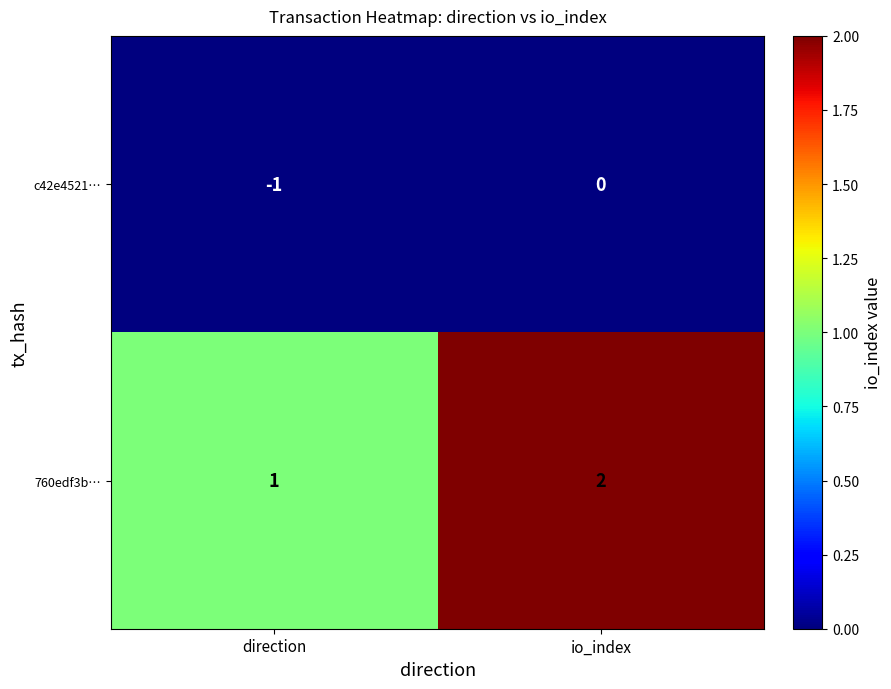

Reading right to left, transcribe all the data shown in this chart.

c42e4521…: 0	-1
760edf3b…: 2	1